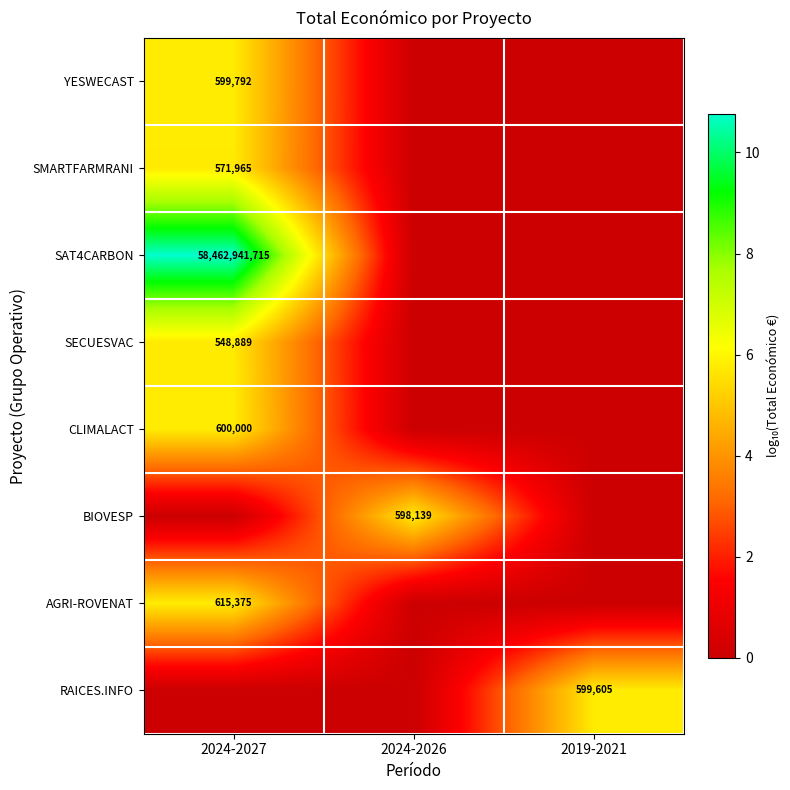

True or false: SAT4CARBON has a value of 86758469356 at 2024-2027.

False